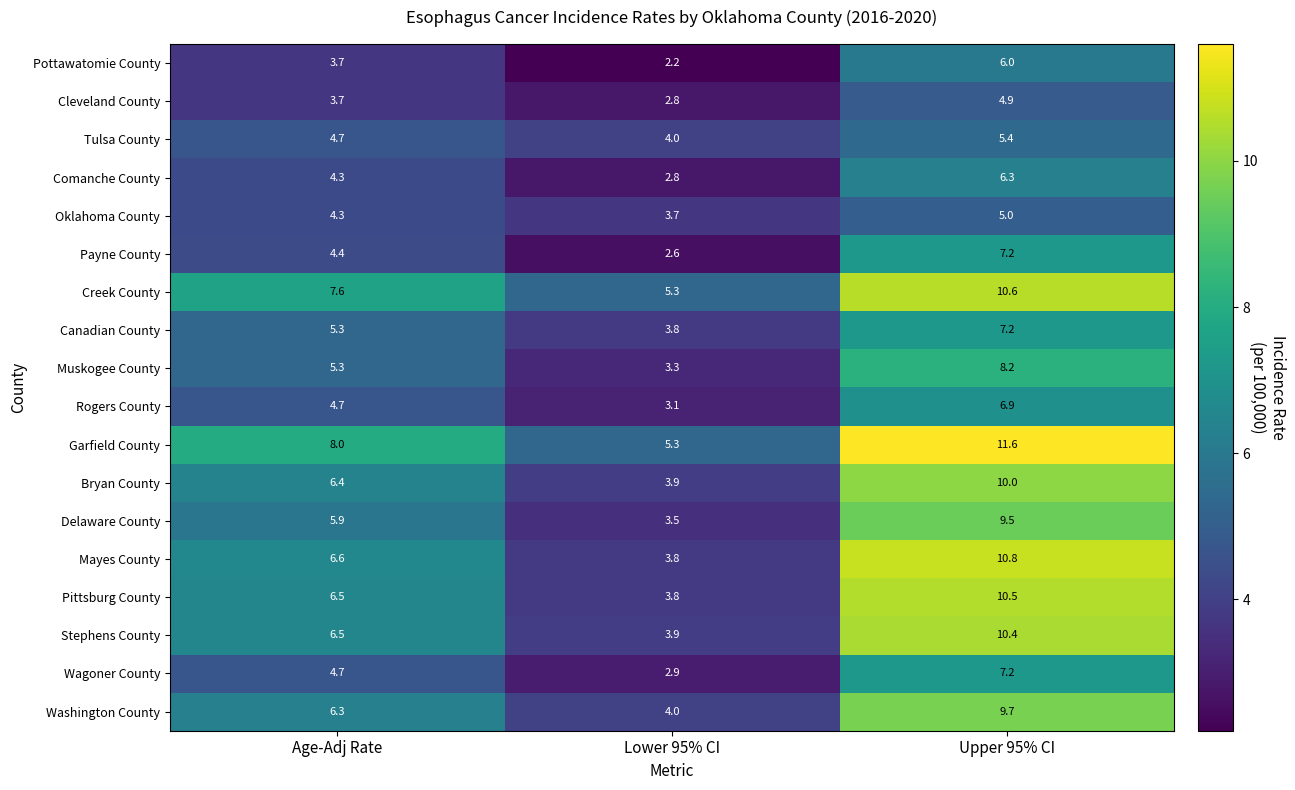

The value of Pottawatomie County at Upper 95% CI is 6.0. True or false?

True